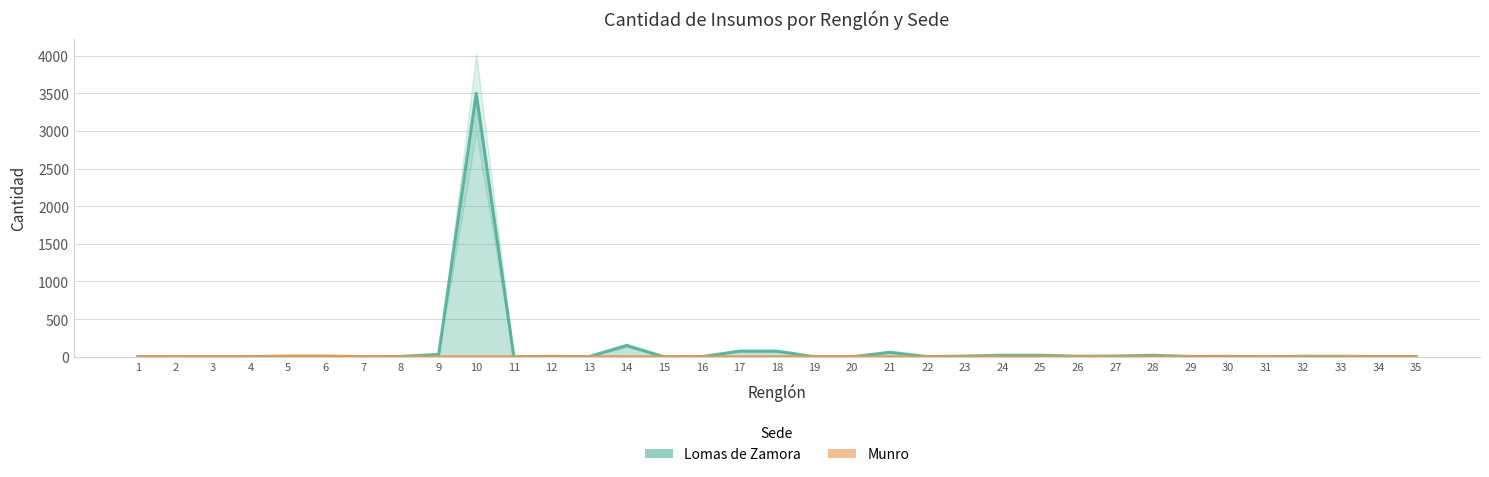

Rank the series at 30 from highest to lowest value.

Lomas de Zamora, Munro